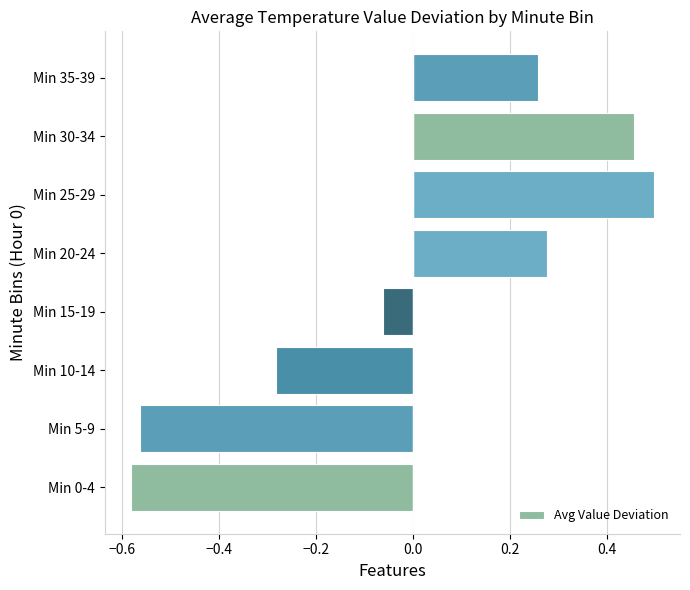

Which category has the highest value across all series?

Min 25-29